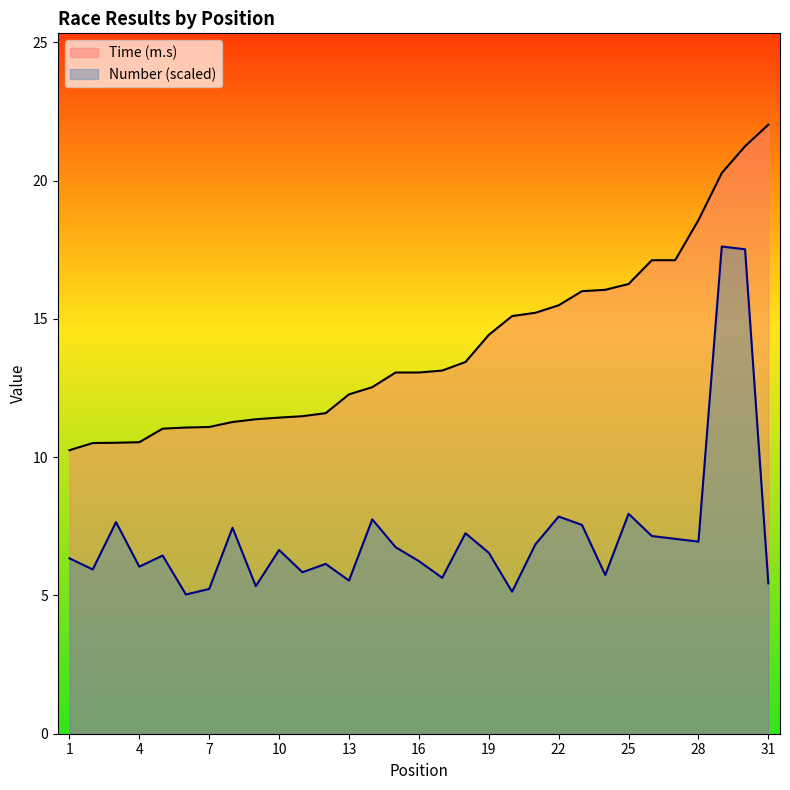

Which series has the largest total across all categories?

Time (m.s)